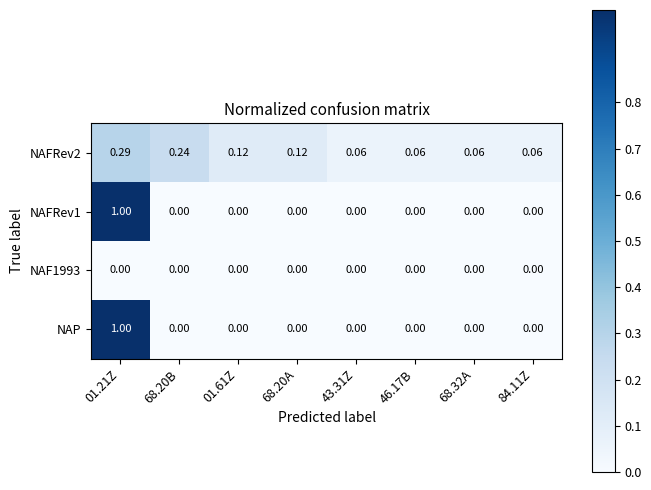

Is the value of NAFRev2 at 01.21Z greater than the value of NAP at 68.20A?

Yes